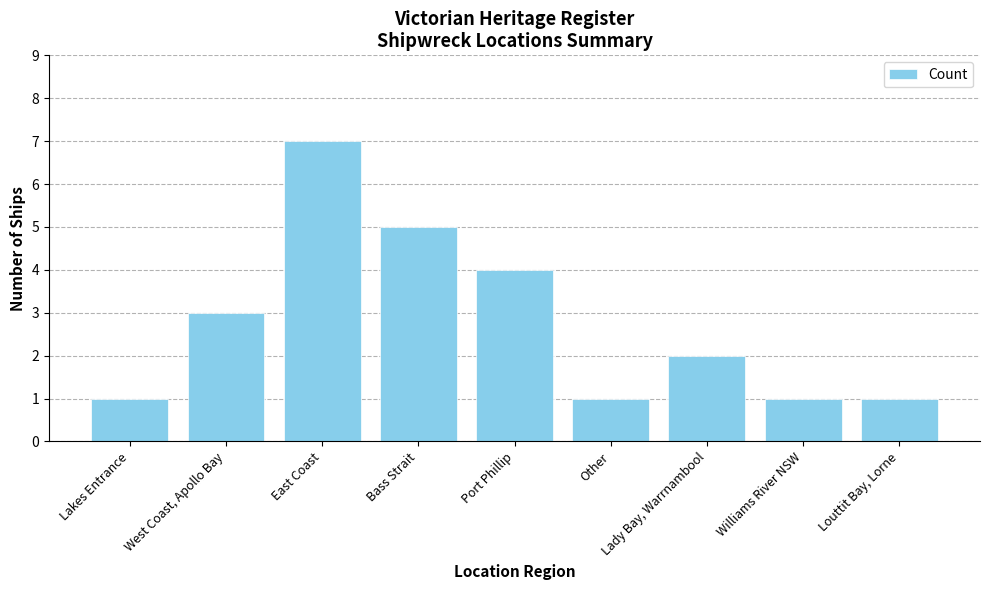

Reading left to right, list all the values displayed in this chart.

Lakes Entrance=1	West Coast, Apollo Bay=3	East Coast=7	Bass Strait=5	Port Phillip=4	Other=1	Lady Bay, Warrnambool=2	Williams River NSW=1	Louttit Bay, Lorne=1